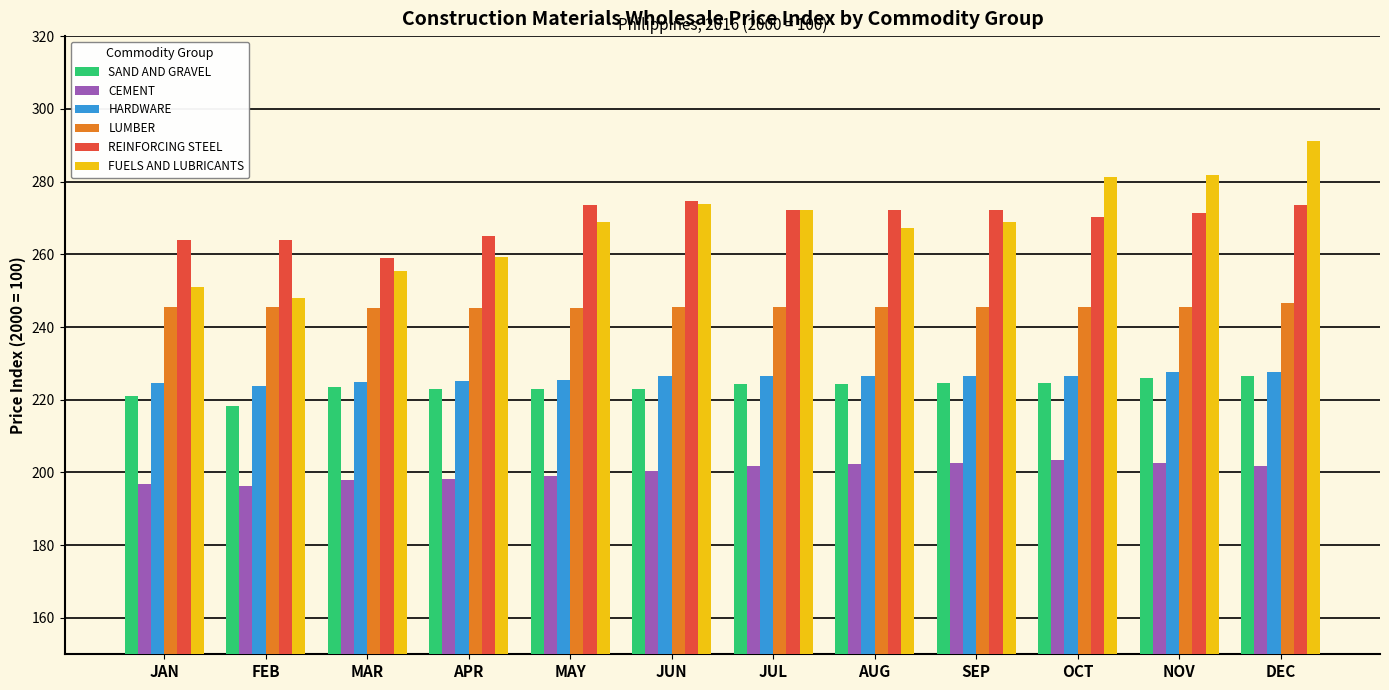

What is the difference between the maximum and minimum values in the LUMBER series?

1.4